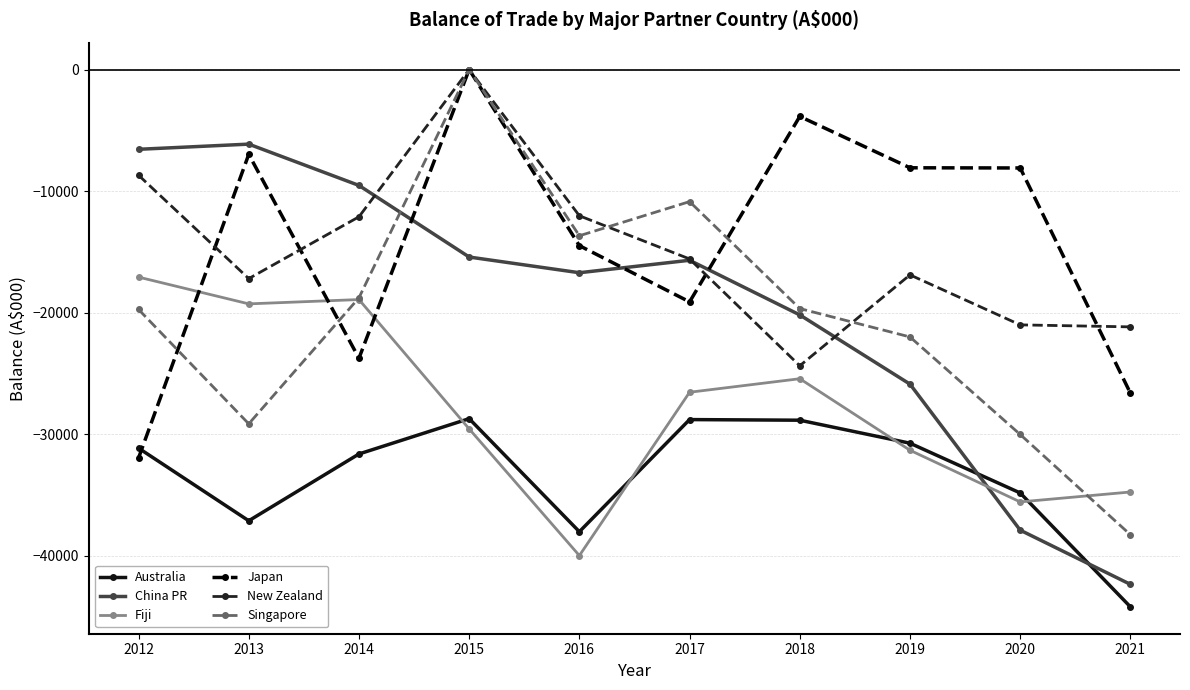

What is the value of the Japan point at the 7th from the left?

-3860.4